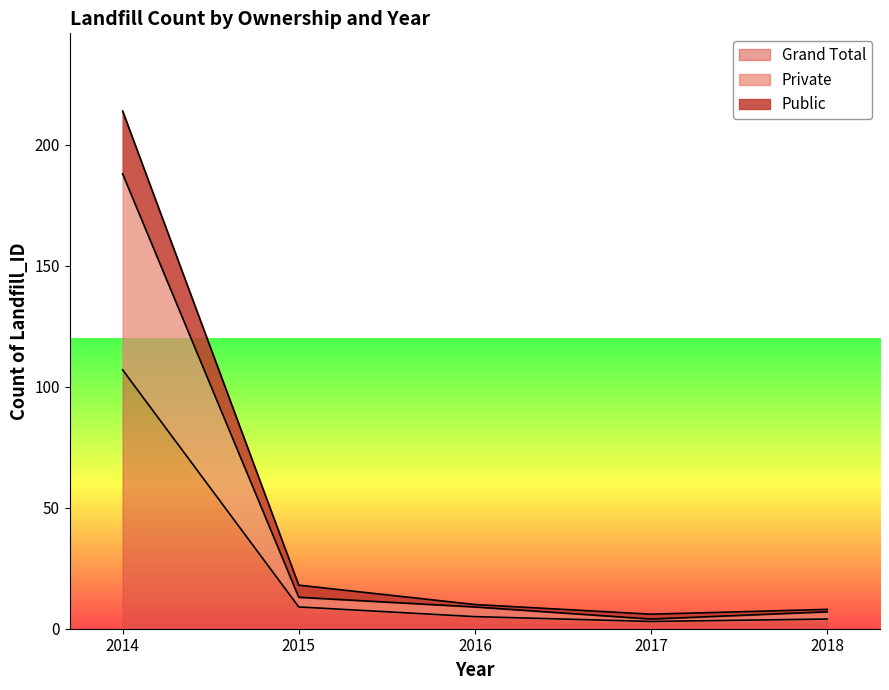

List the series in order of their peak value, highest first.

Grand Total, Private, Public